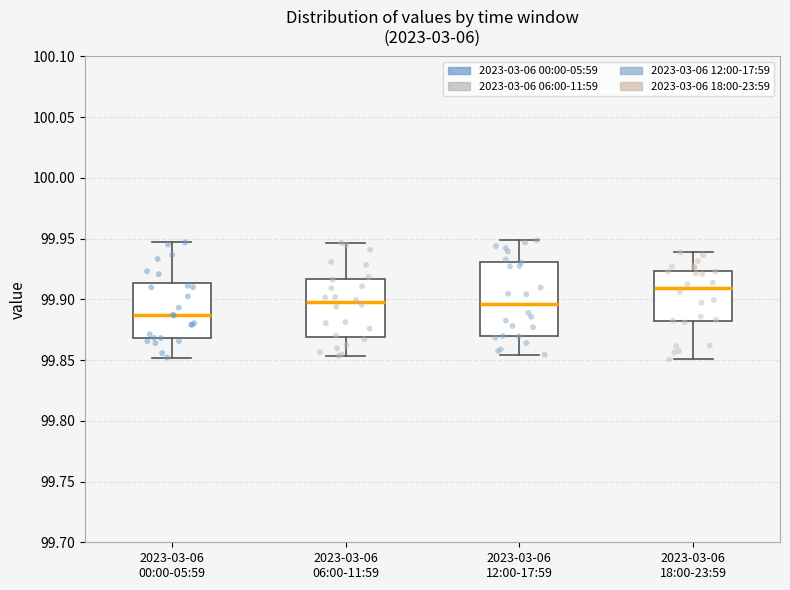

Reading left to right, read every box against the y-axis: the position of its median line, the range the box covers, and the ends of its whiskers. The values are not printed on the chart, so give them approximately, as read against the axis.

2023-03-06 00:00-05:59: median 99.885, box 99.870 to 99.915, whiskers 99.850 to 99.945
2023-03-06 06:00-11:59: median 99.900, box 99.870 to 99.915, whiskers 99.855 to 99.945
2023-03-06 12:00-17:59: median 99.895, box 99.870 to 99.930, whiskers 99.855 to 99.950
2023-03-06 18:00-23:59: median 99.910, box 99.880 to 99.925, whiskers 99.850 to 99.940